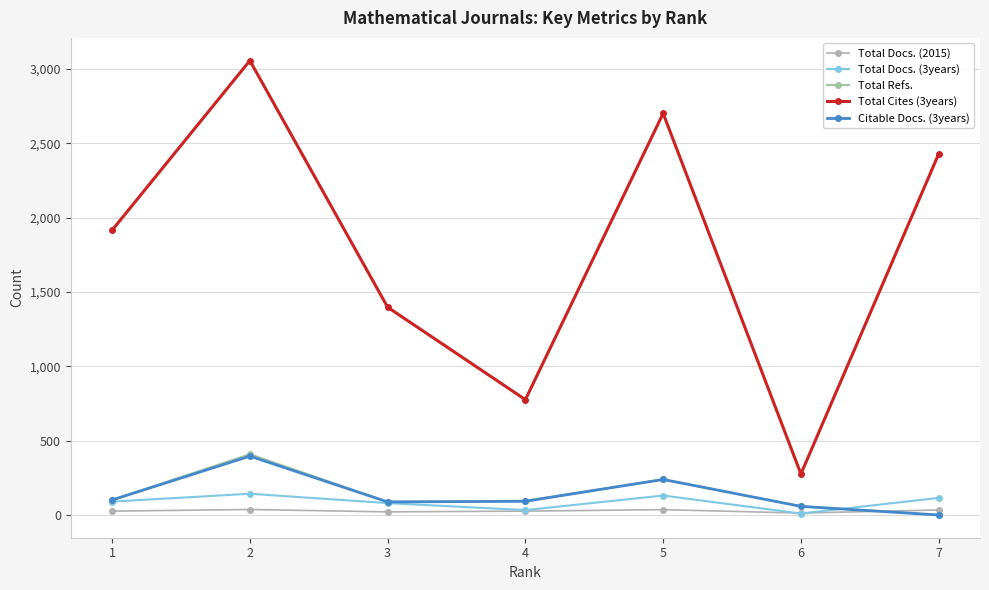

What are all the series names shown in the legend?

Total Docs. (2015), Total Docs. (3years), Total Refs., Total Cites (3years), Citable Docs. (3years)